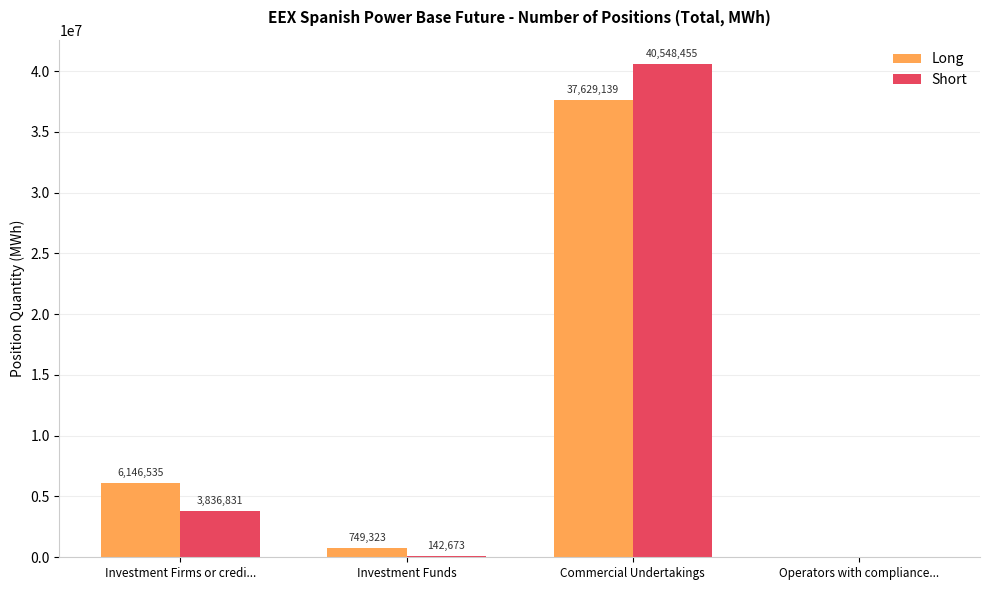

Between Investment Firms or credi... and Operators with compliance..., which series saw the biggest shift?

Long